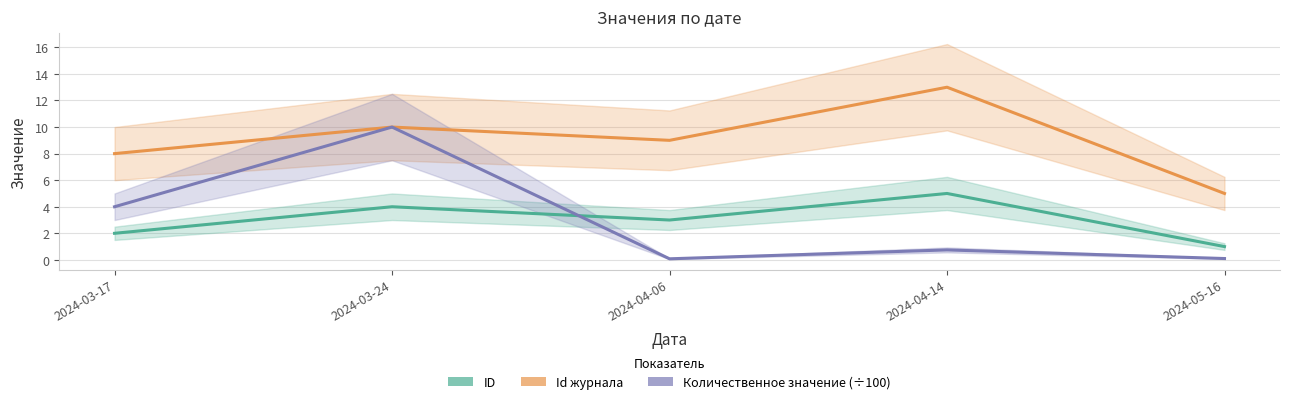

Where is the first local maximum for Id журнала?

2024-03-24